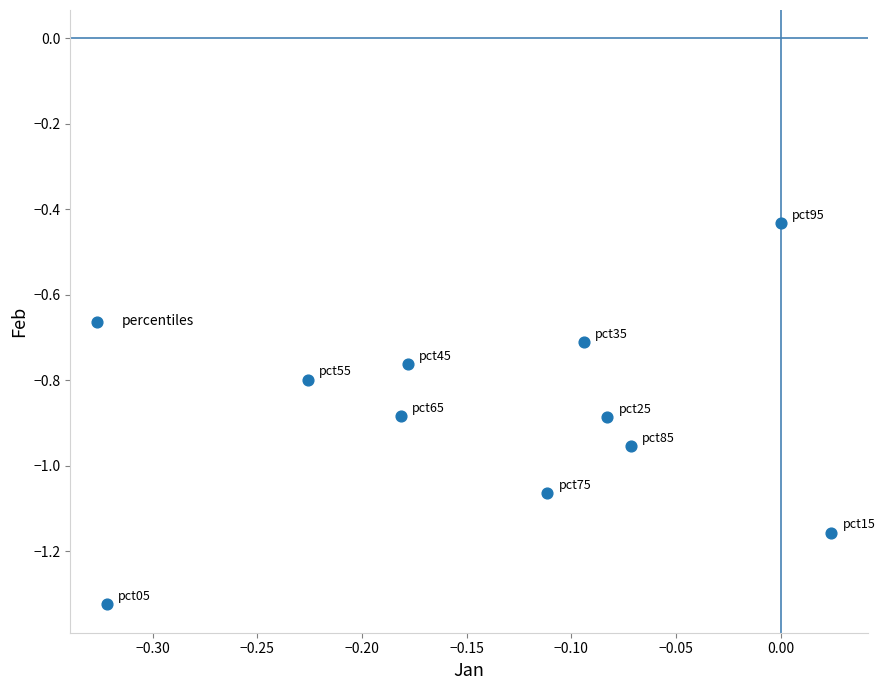

What is the range of Y values (max minus min)?

0.9